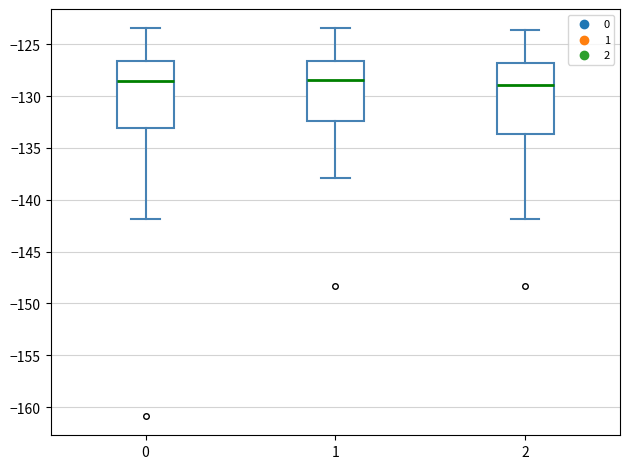

Reading left to right, transcribe this box plot: for each box, give where its median line is, the range the box spans, and where its two whiskers end, as read against the y-axis. The values are not printed on the chart, so give them approximately, as read against the axis.

0: median -128.5, box -133.0 to -126.5, whiskers -142.0 to -123.5
1: median -128.5, box -132.5 to -126.5, whiskers -138.0 to -123.5
2: median -129.0, box -133.5 to -127.0, whiskers -142.0 to -123.5